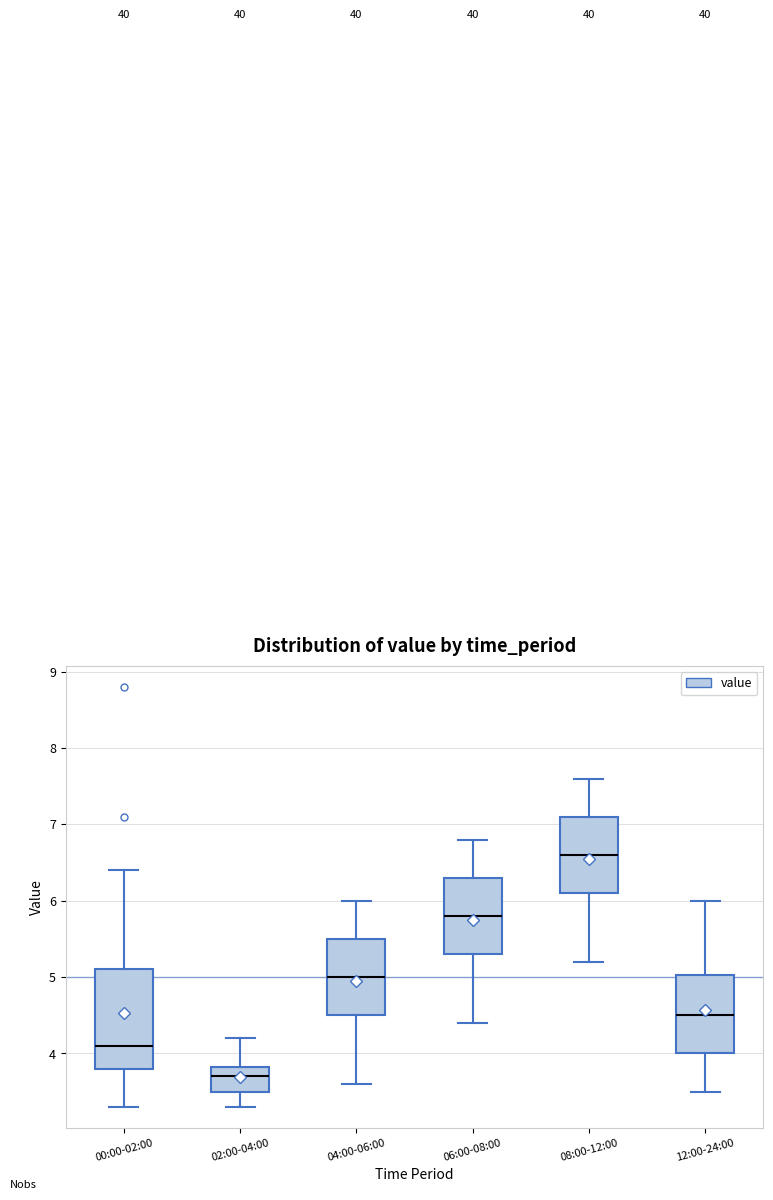

Which box is the tallest, from its lower edge to its upper edge?

00:00-02:00